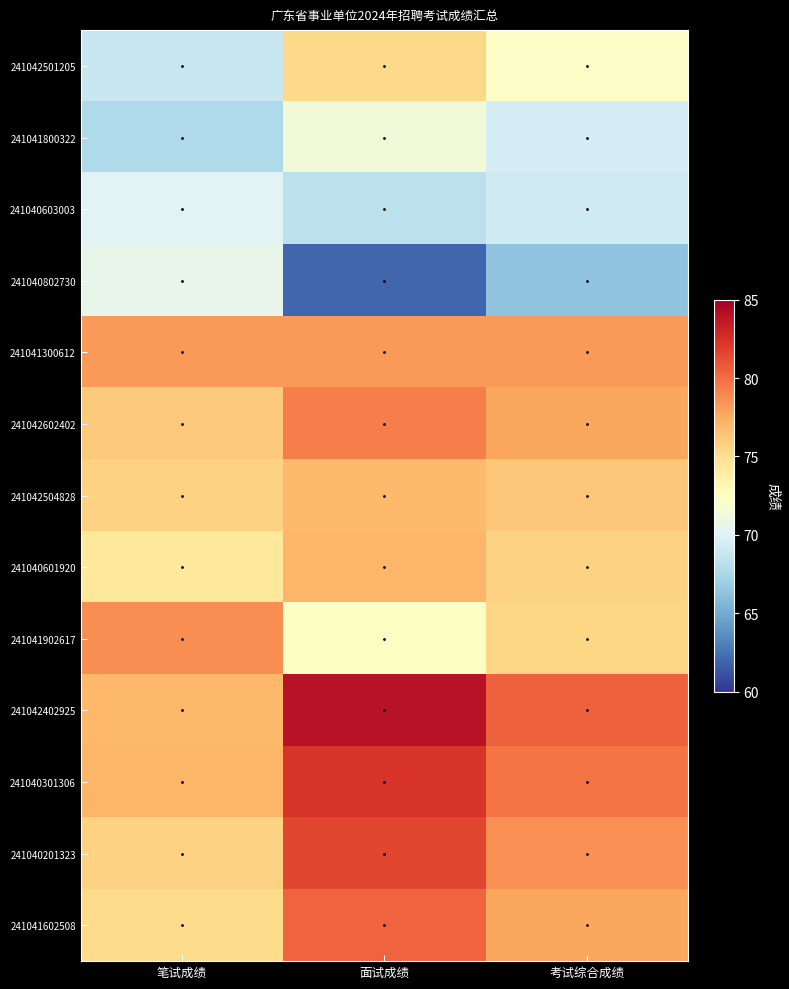

Which series has the largest total across all categories?

241042402925